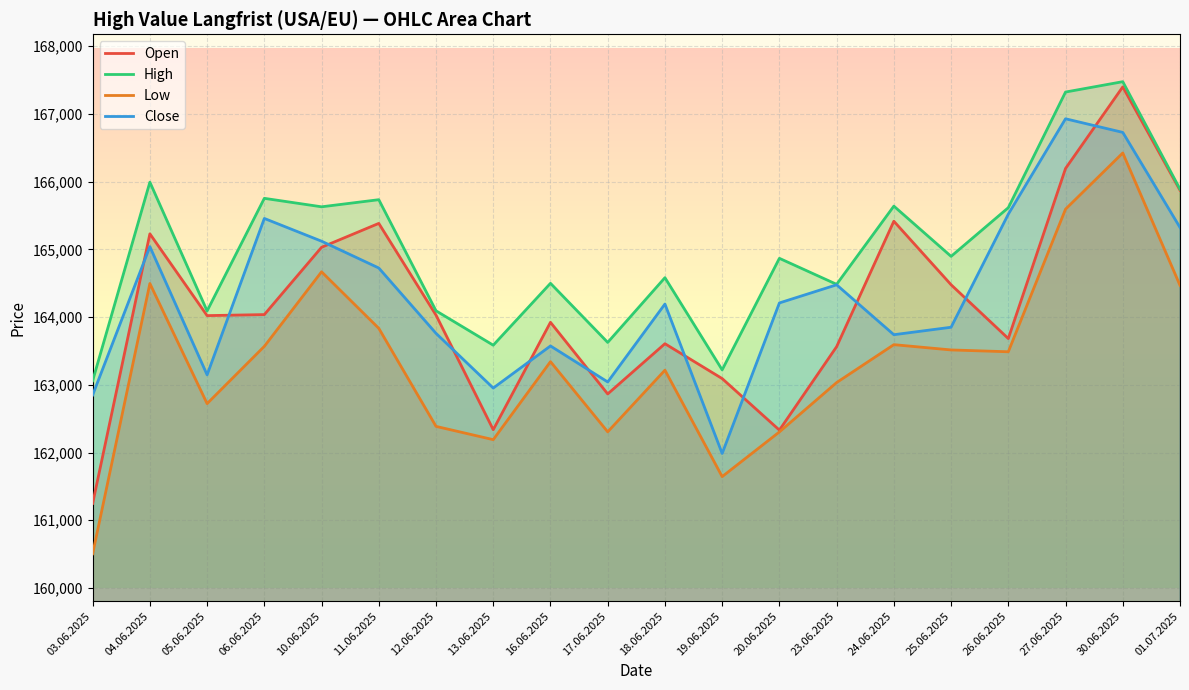

What is the average value of the High series?

165003